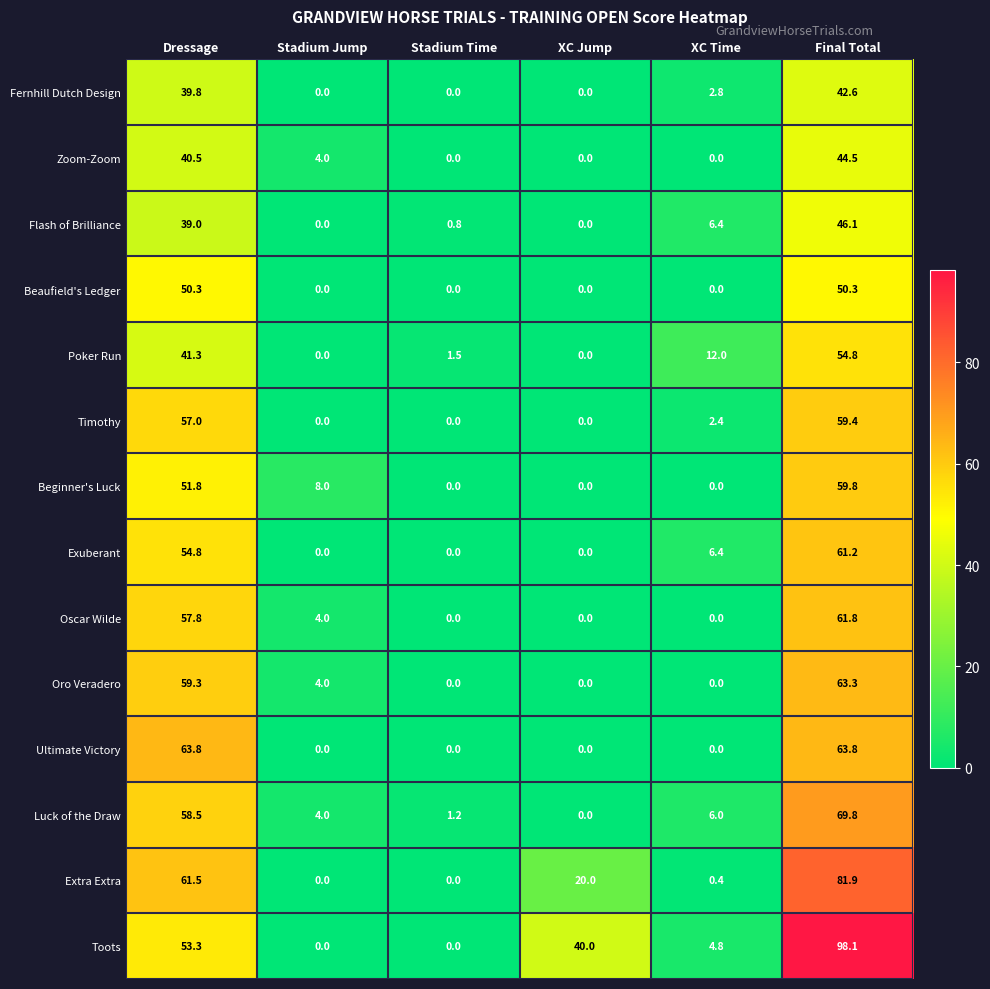

At Final Total, list the series in order from smallest to largest.

Fernhill Dutch Design, Zoom-Zoom, Flash of Brilliance, Beaufield's Ledger, Poker Run, Timothy, Beginner's Luck, Exuberant, Oscar Wilde, Oro Veradero, Ultimate Victory, Luck of the Draw, Extra Extra, Toots